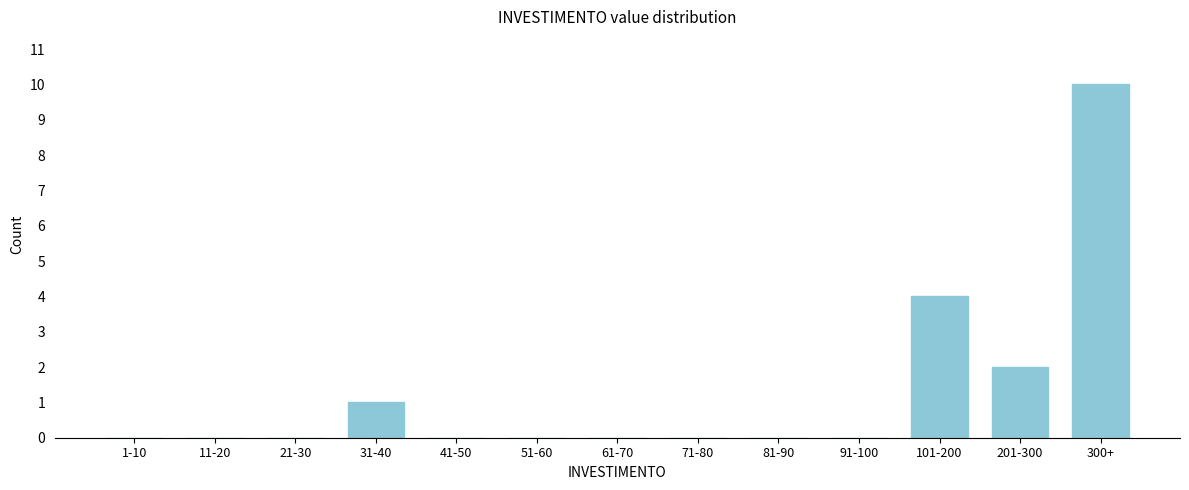

Reading right to left, extract all data points from this chart.

300+=10	201-300=2	101-200=4	91-100=0	81-90=0	71-80=0	61-70=0	51-60=0	41-50=0	31-40=1	21-30=0	11-20=0	1-10=0